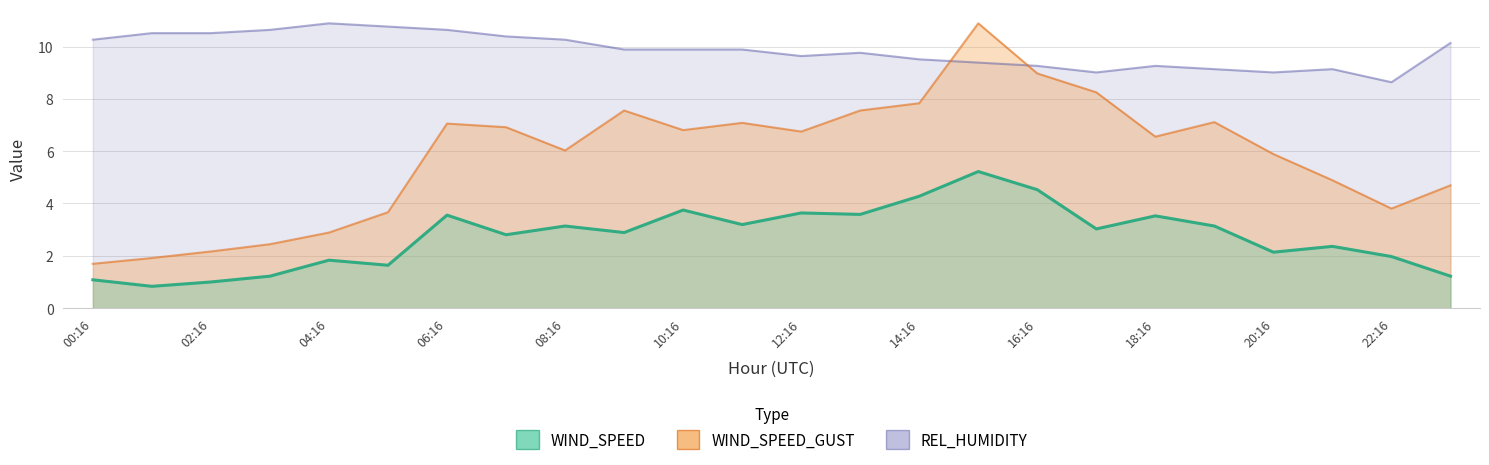

Which series has the largest total across all categories?

REL_HUMIDITY